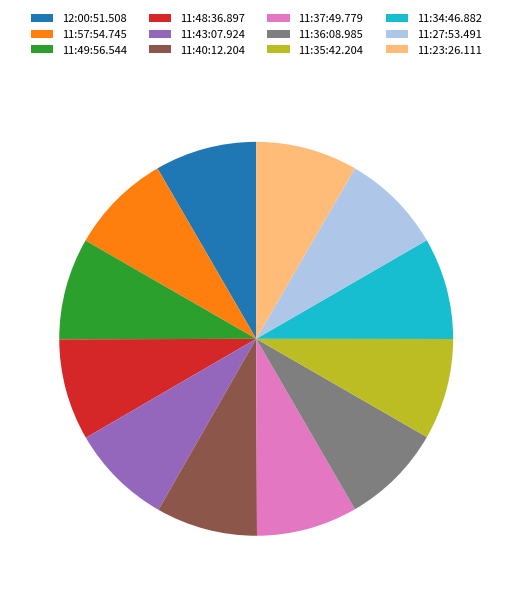

Is it true that 11:35:42.204 is 15% of the pie?

False